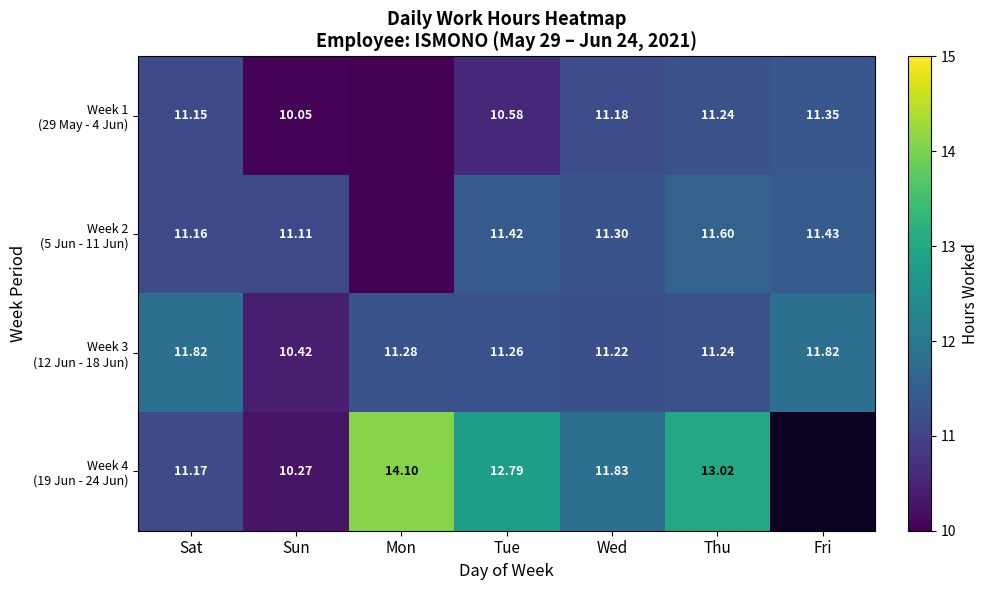

At which label does Week 2 (5 Jun - 11 Jun) first exceed 11?

Sat